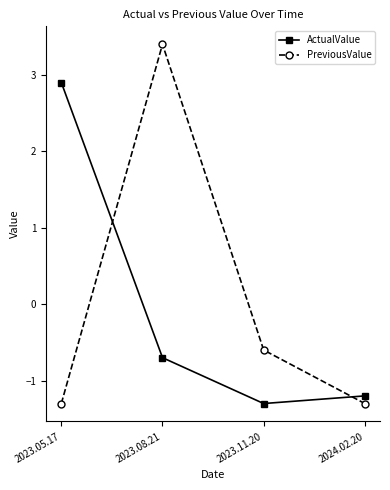

What are all the series names shown in the legend?

ActualValue, PreviousValue